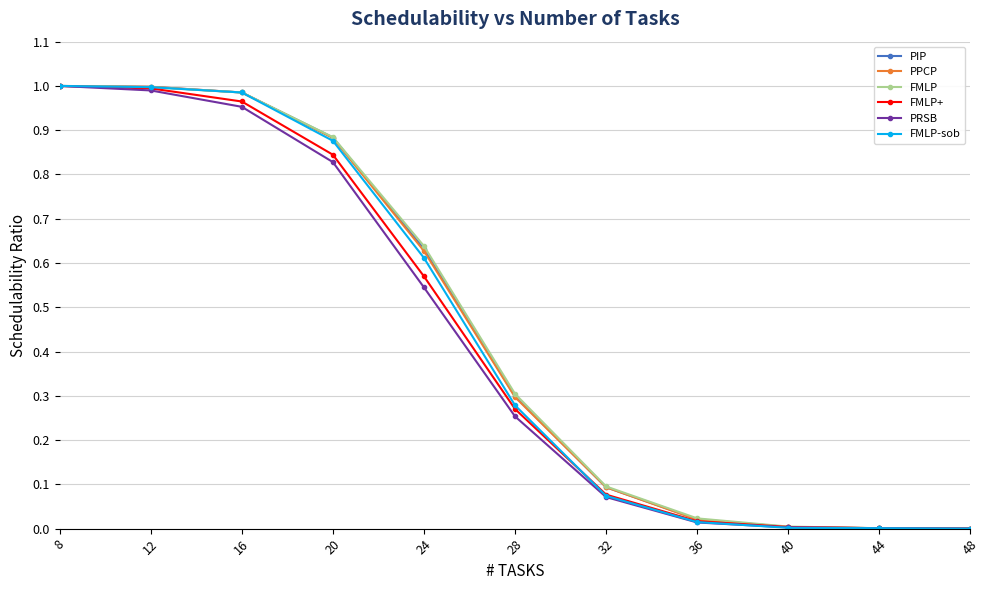

The value of FMLP-sob at 12 is 1.0. True or false?

True